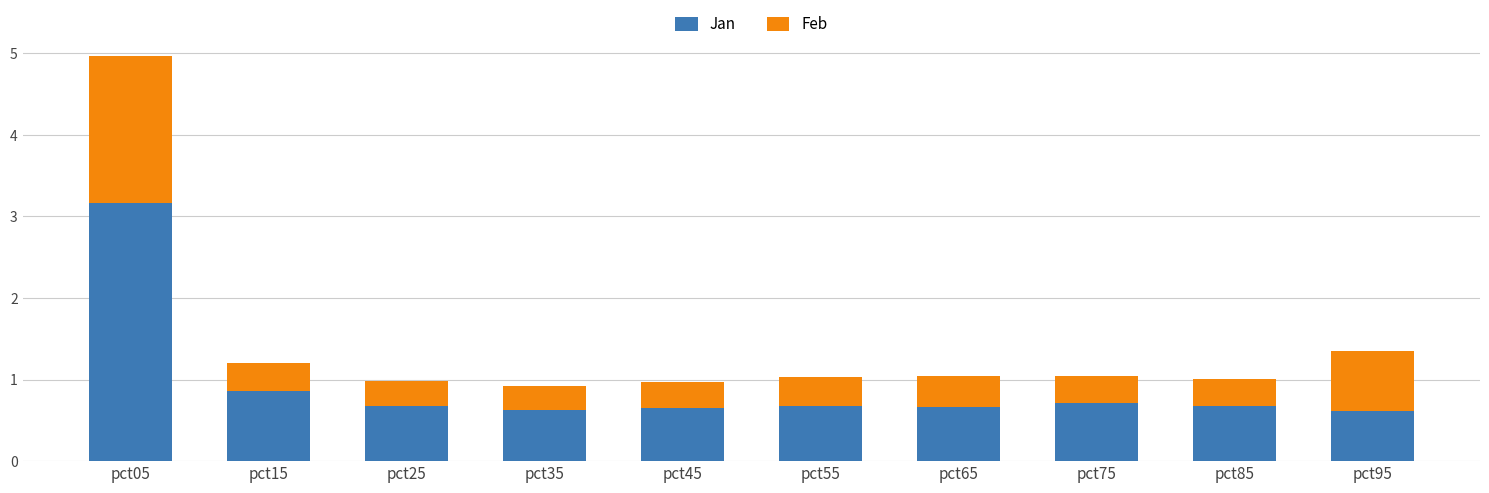

What is the lowest value of the Jan series?

0.6